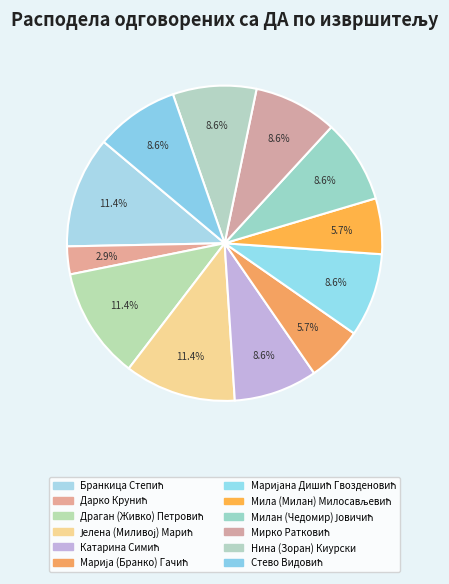

How many segments does this pie chart have?

12